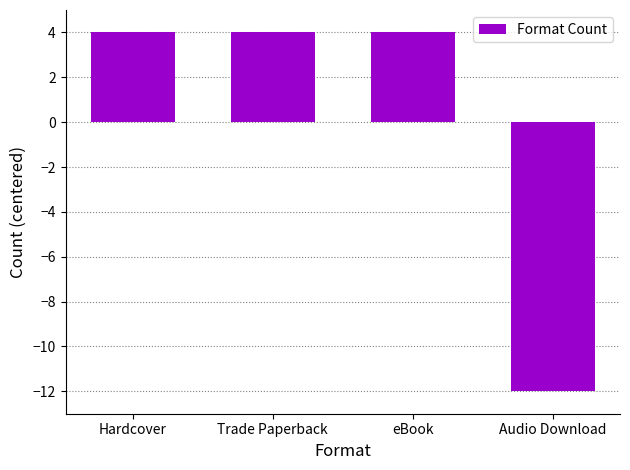

Is it true that the value at Trade Paperback is 4?

True